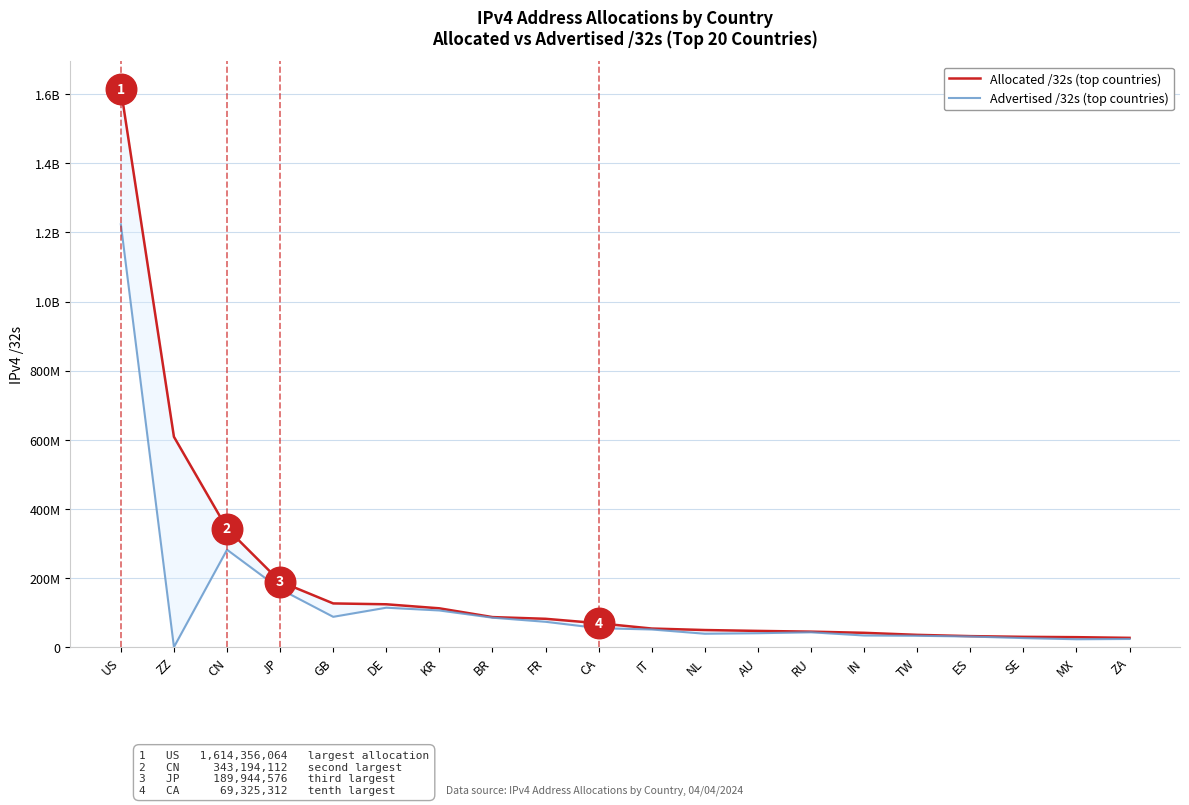

Reading left to right, list all the values displayed in this chart.

Allocated /32s: US=1614356064	ZZ=608713352	CN=343194112	JP=189944576	GB=126633992	DE=124175872	KR=112500224	BR=87135744	FR=82177392	CA=69325312	IT=54027584	NL=49672224	AU=47156992	RU=45028736	IN=41634304	TW=35712000	ES=32060736	SE=29990184	MX=29023488	ZA=27055872
Advertised /32s: US=1223541504	ZZ=334848	CN=282042112	JP=168103936	GB=87903744	DE=114292736	KR=106272128	BR=85394688	FR=73498368	CA=55108608	IT=51287040	NL=38959488	AU=40470528	RU=43136768	IN=33911296	TW=33058048	ES=30949120	SE=26400512	MX=23014912	ZA=23847168